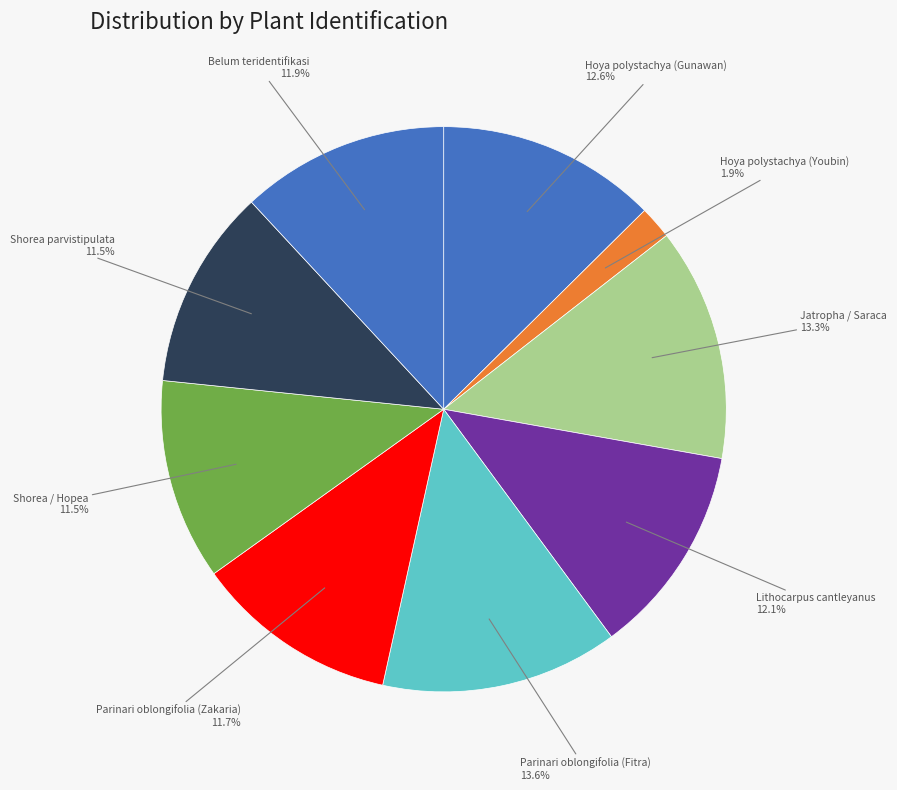

Is Lithocarpus cantleyanus the majority of the pie?

No